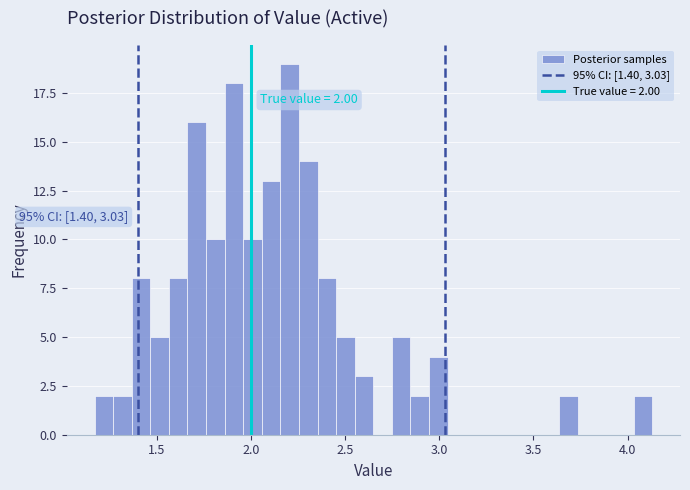

Around what value on the x-axis is the tallest bar? Give the approximate position of its centre, as read against the axis.

2.20